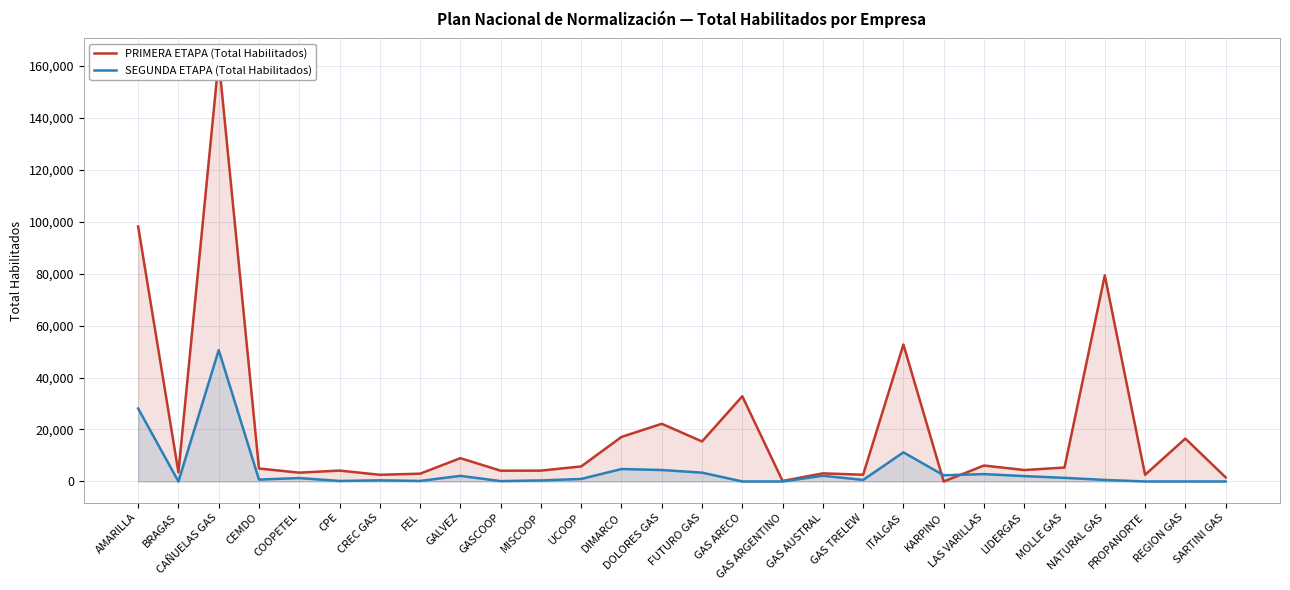

What is the total value across all series at CPE?

4396